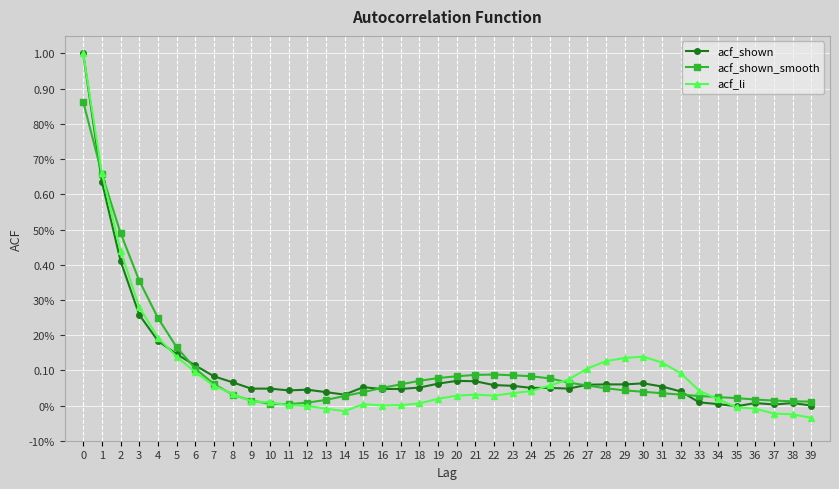

The acf_shown_smooth series shows 0.1 at 22. True or false?

True